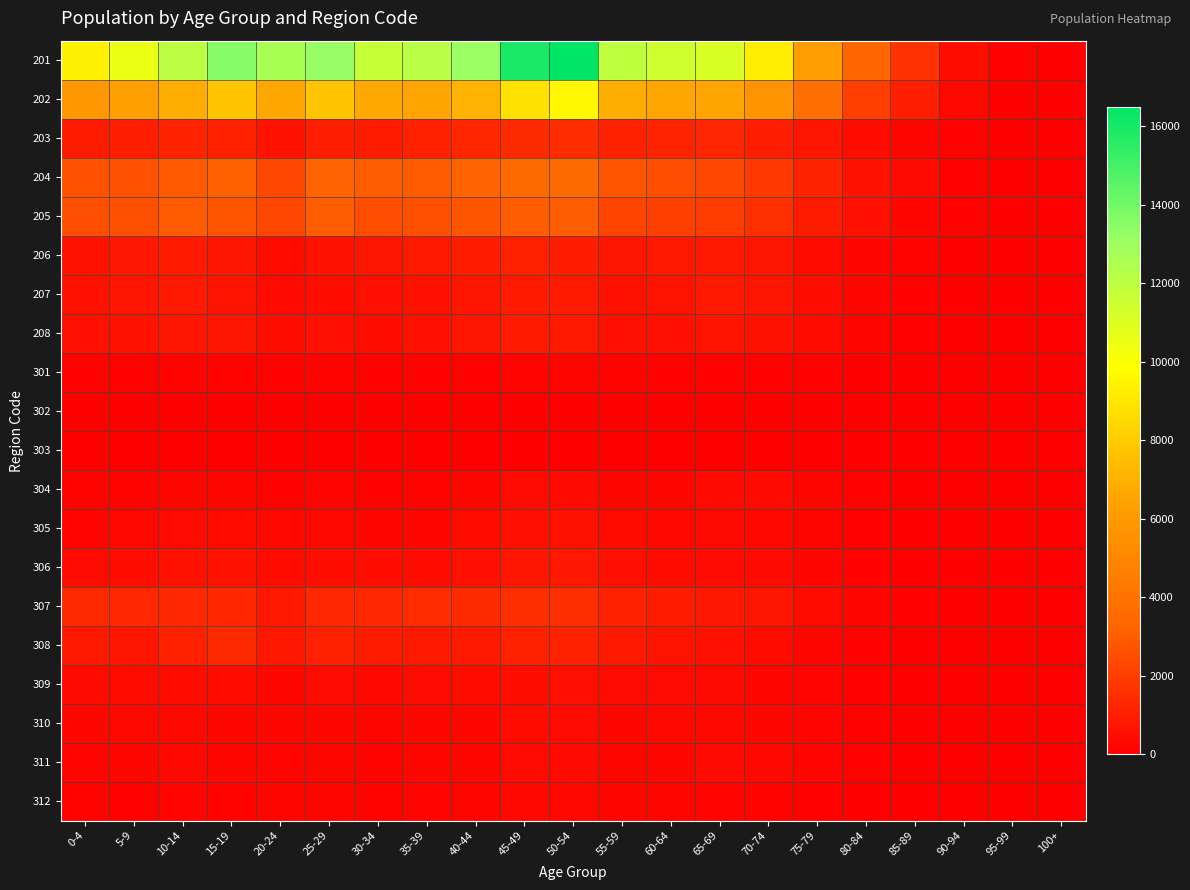

Between 20-24 and 60-64, which series saw the biggest shift?

201